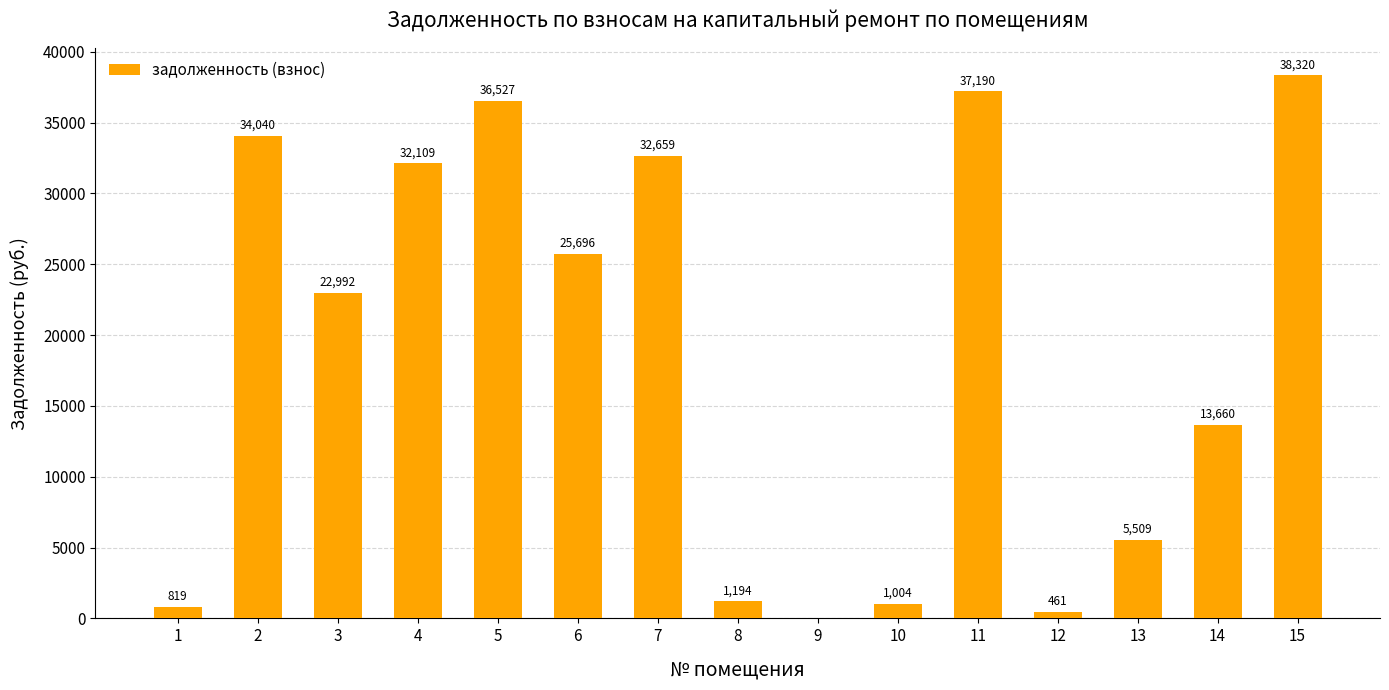

True or false: the data shows 1194.1 at 8.

True